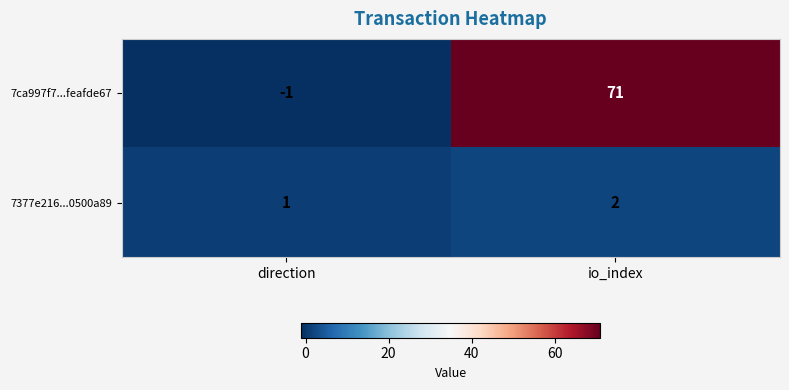

Reading right to left, what are all the values shown in this chart?

7ca997f7...feafde67: io_index=71	direction=-1
7377e216...0500a89: io_index=2	direction=1